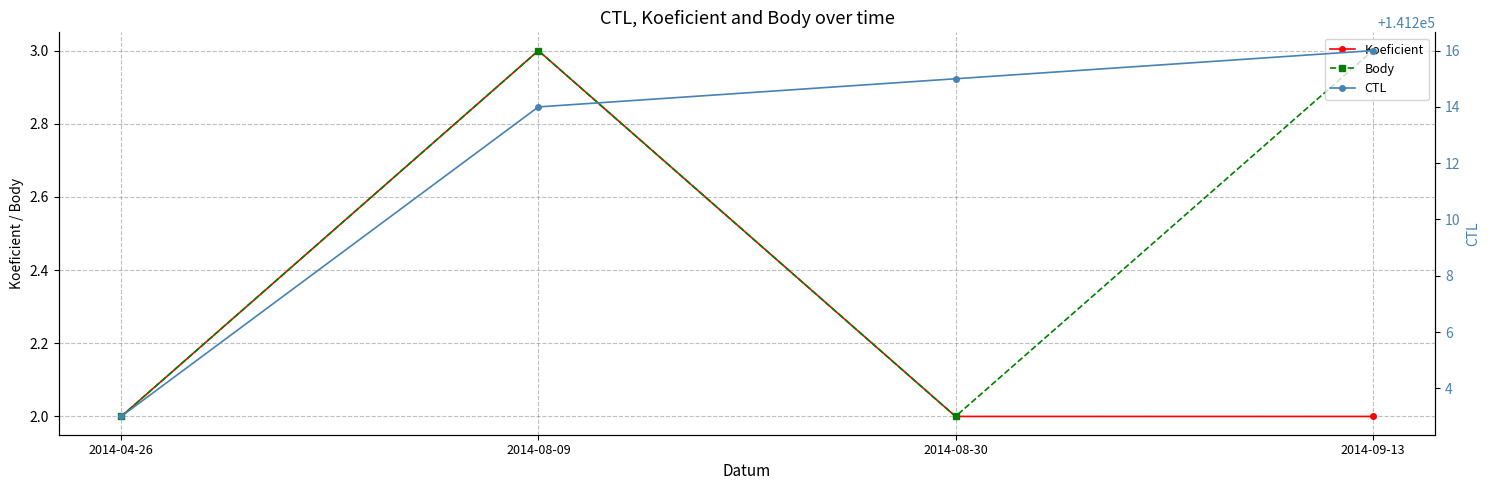

The Body series shows 5 at 2014-08-09. True or false?

False